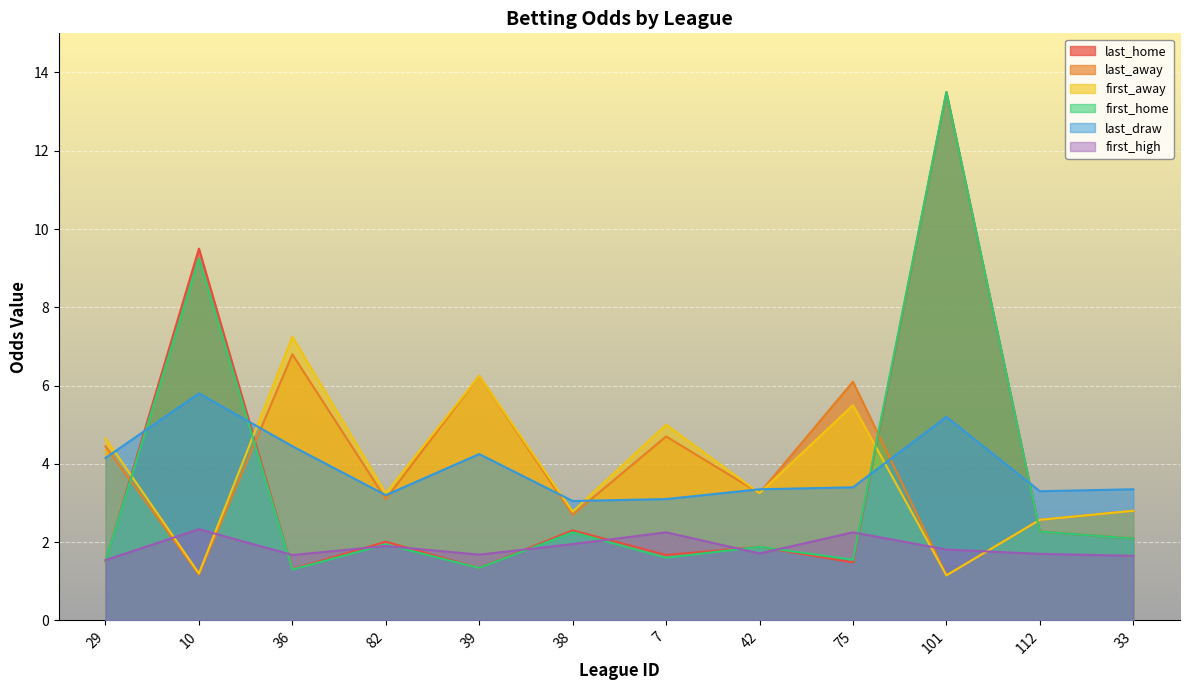

How many intersections are there between first_away and first_high?

4